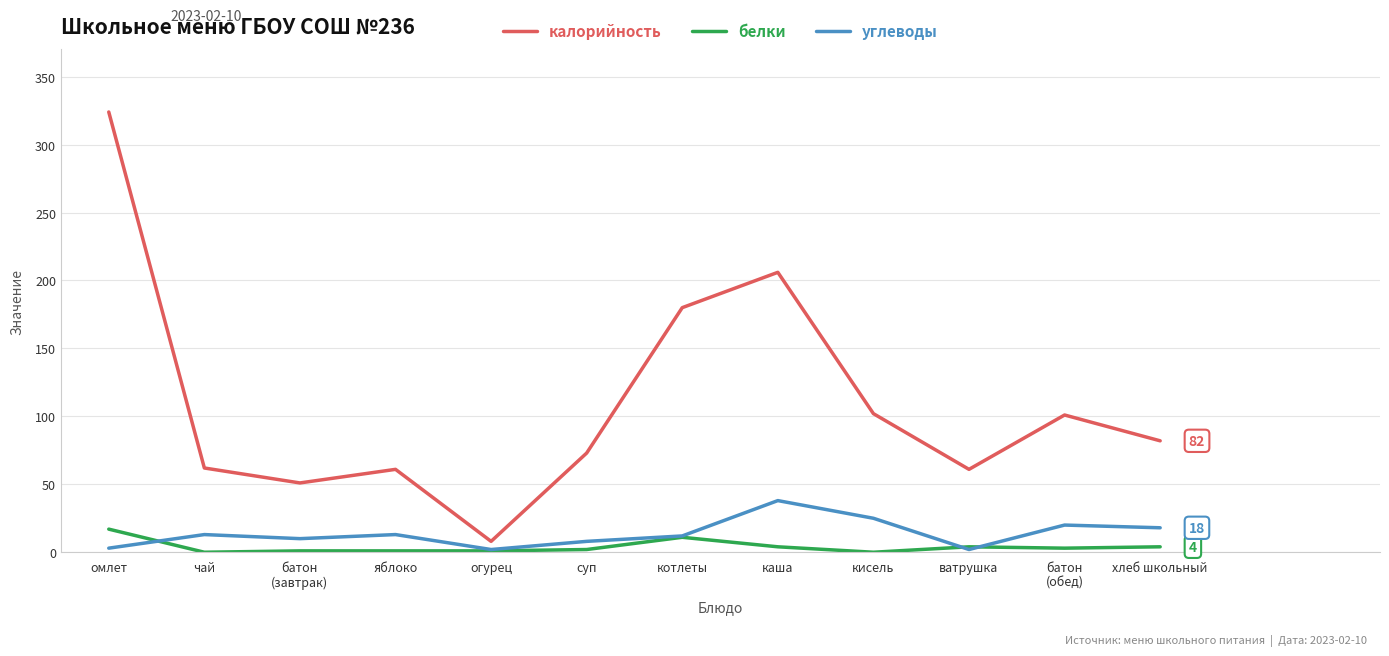

What is the maximum value shown in the chart?

324